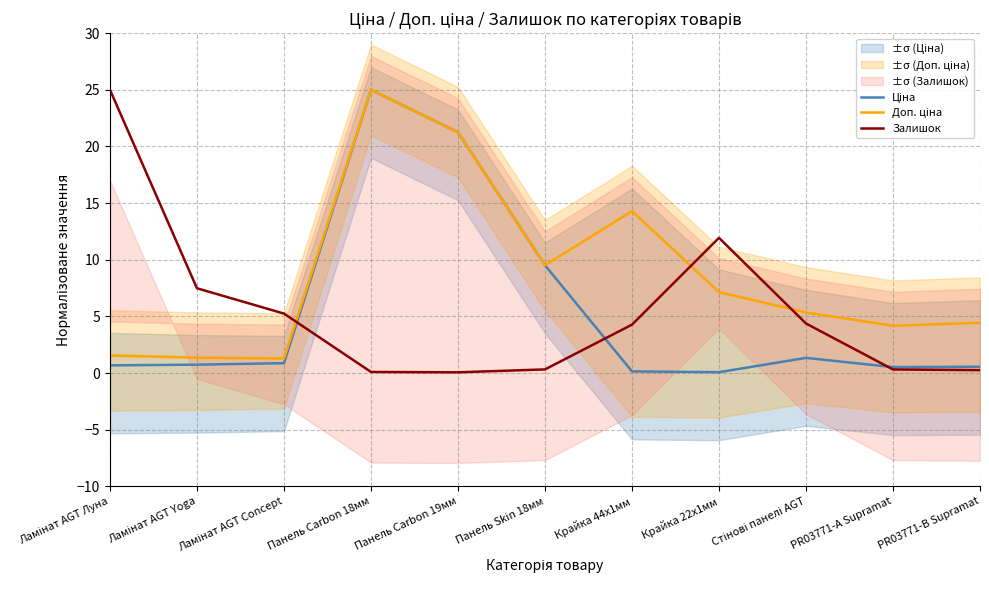

How many lines are shown in the chart?

3